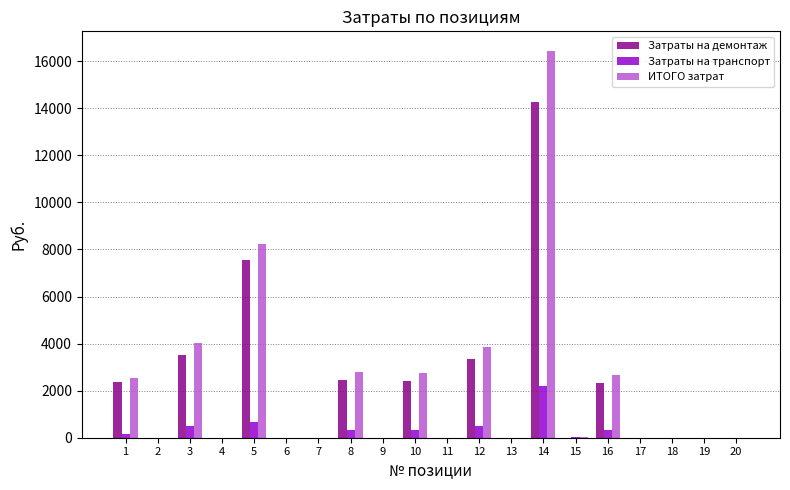

The Затраты на демонтаж series shows 2338.2 at 16. True or false?

True